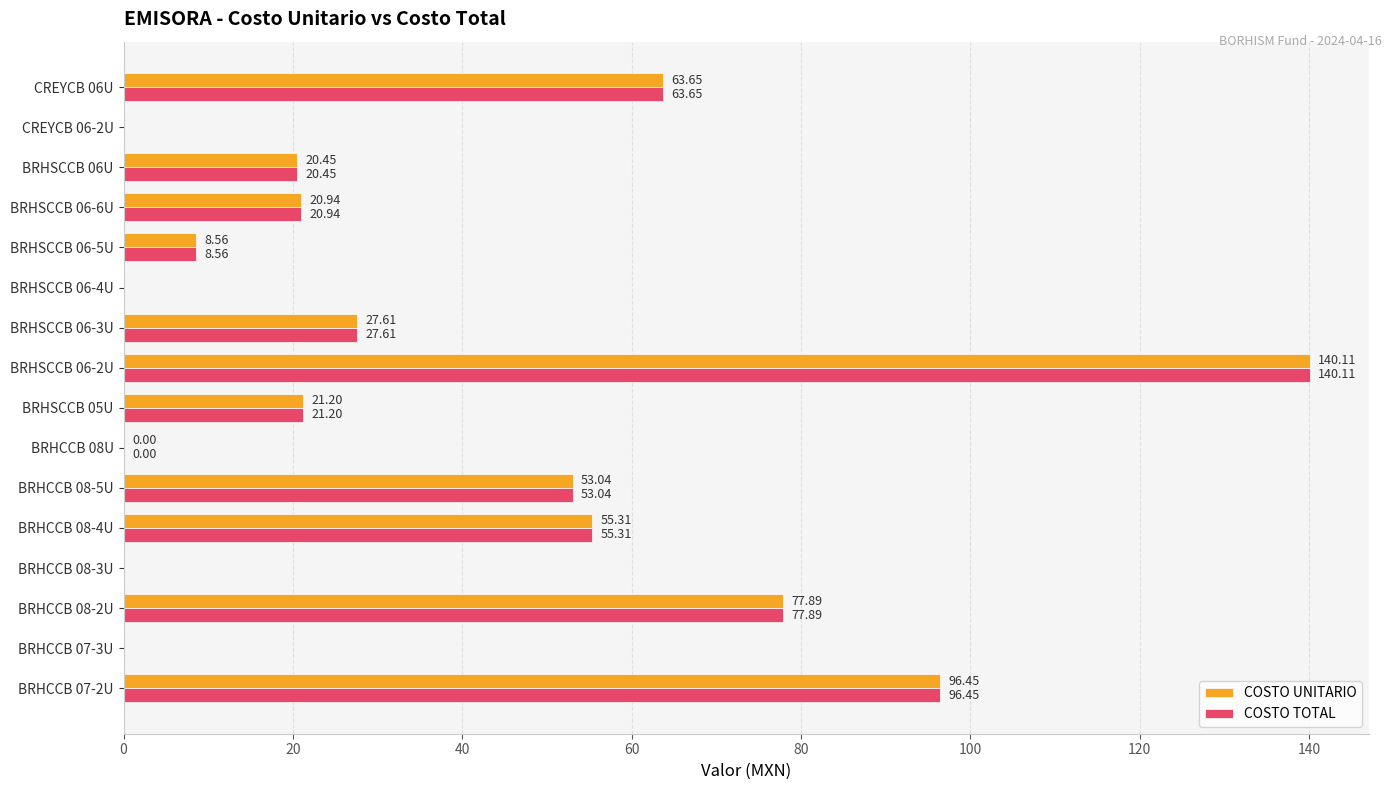

How many values in COSTO UNITARIO are above zero?

12